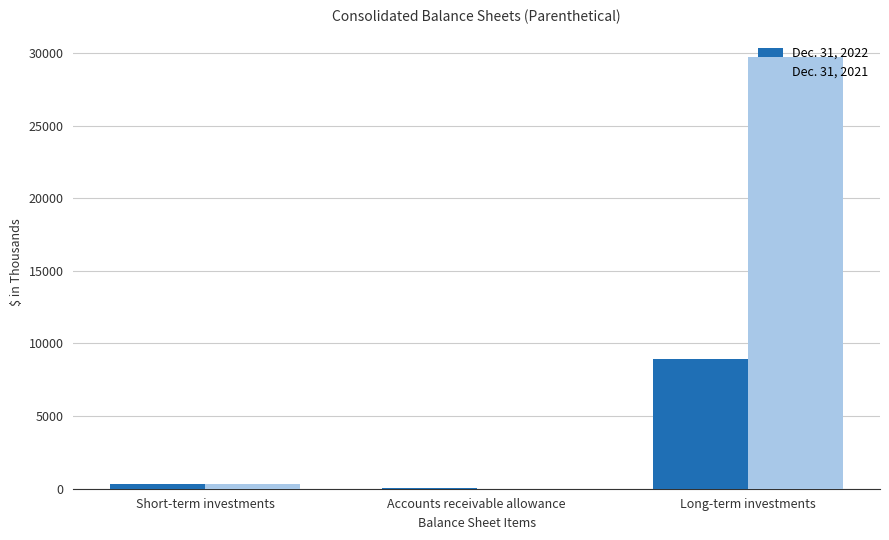

How many groups of bars are there?

3